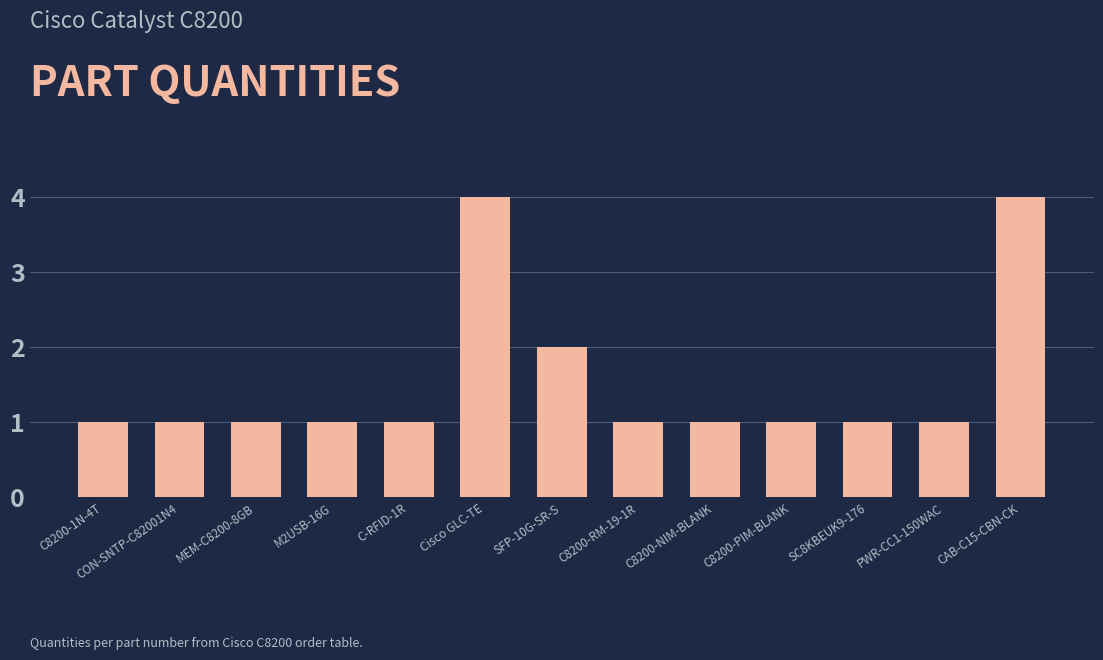

What is the difference between the second highest and second lowest values?

3